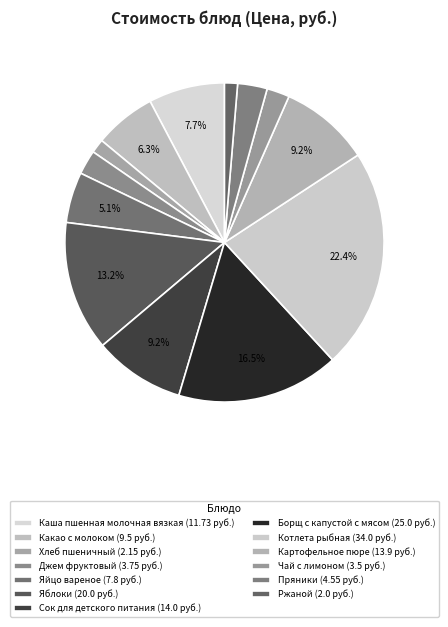

Does Джем фруктовый account for over 50% of the chart?

No